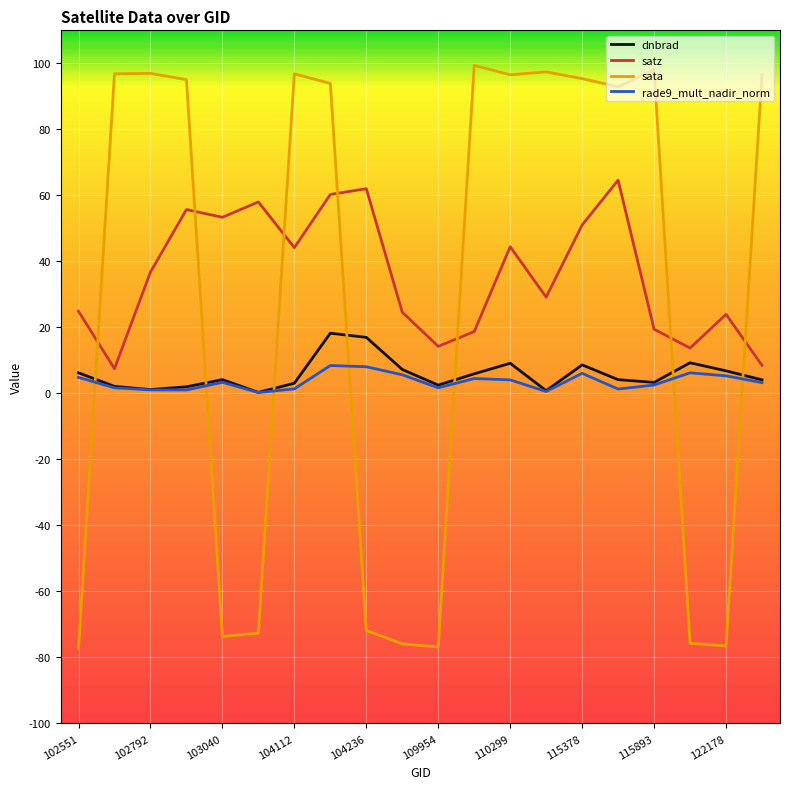

What is the maximum value shown in the chart?

99.4